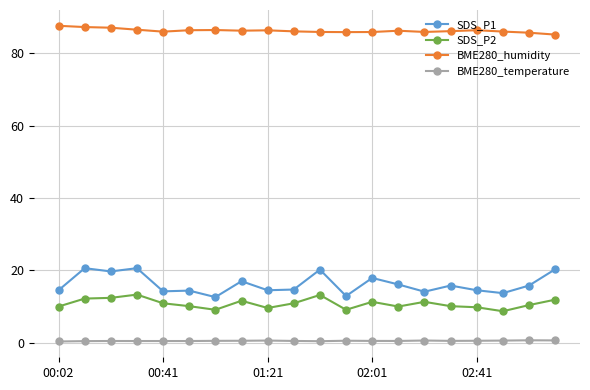

True or false: SDS_P2 and BME280_humidity cross at least once.

False